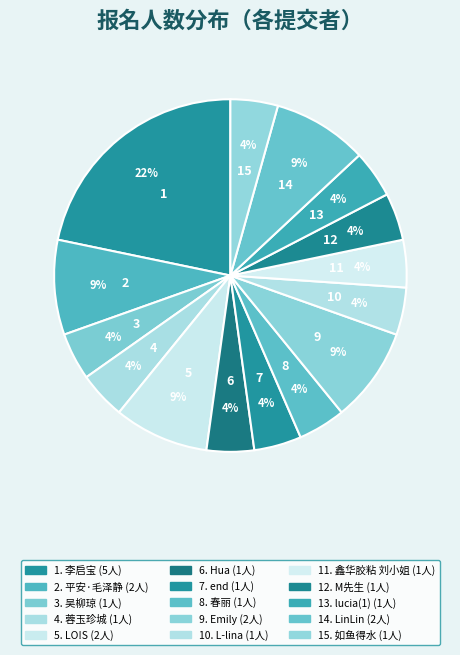

Count the number of slices in the pie.

15